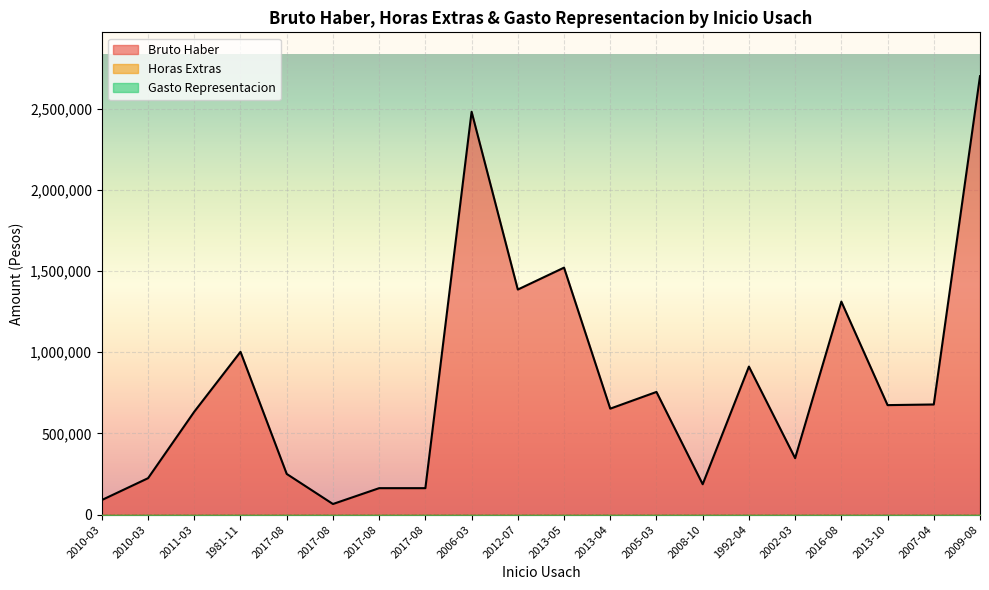

Which label corresponds to the largest value in the chart?

2009-08